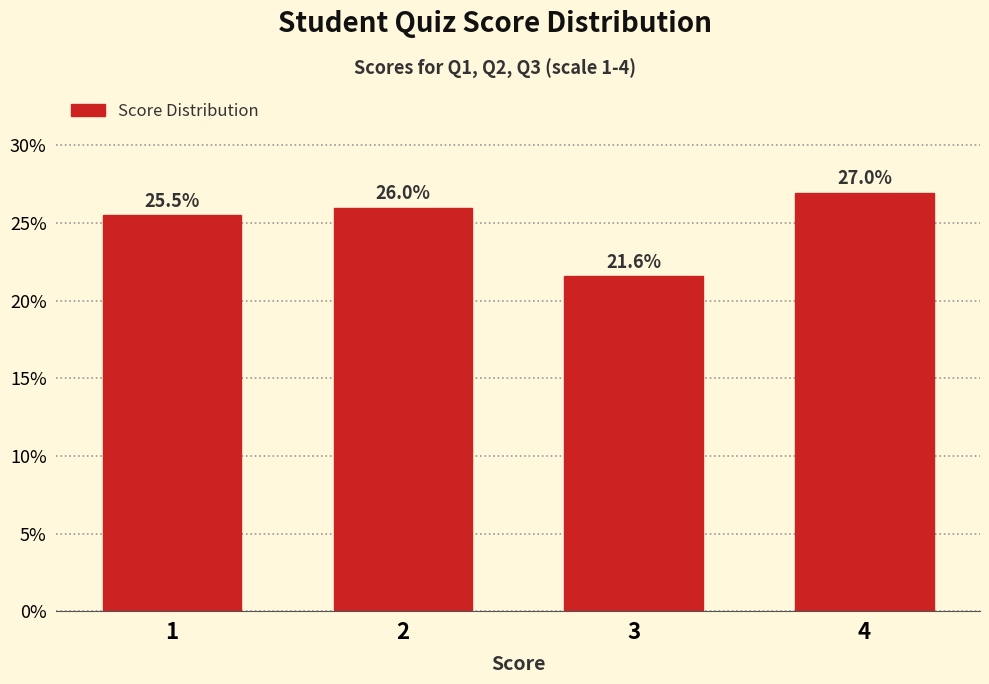

Reading left to right, transcribe all the data shown in this chart.

25.5	26.0	21.6	27.0